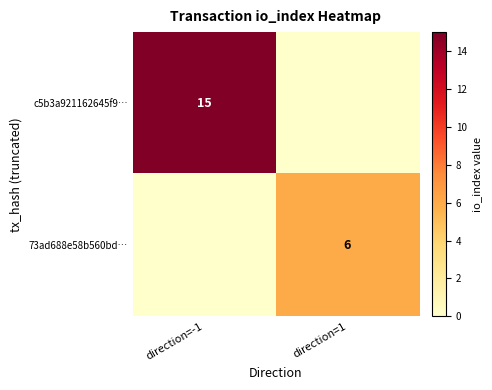

The value of c5b3a921162645f9… at direction=-1 is 15. True or false?

True